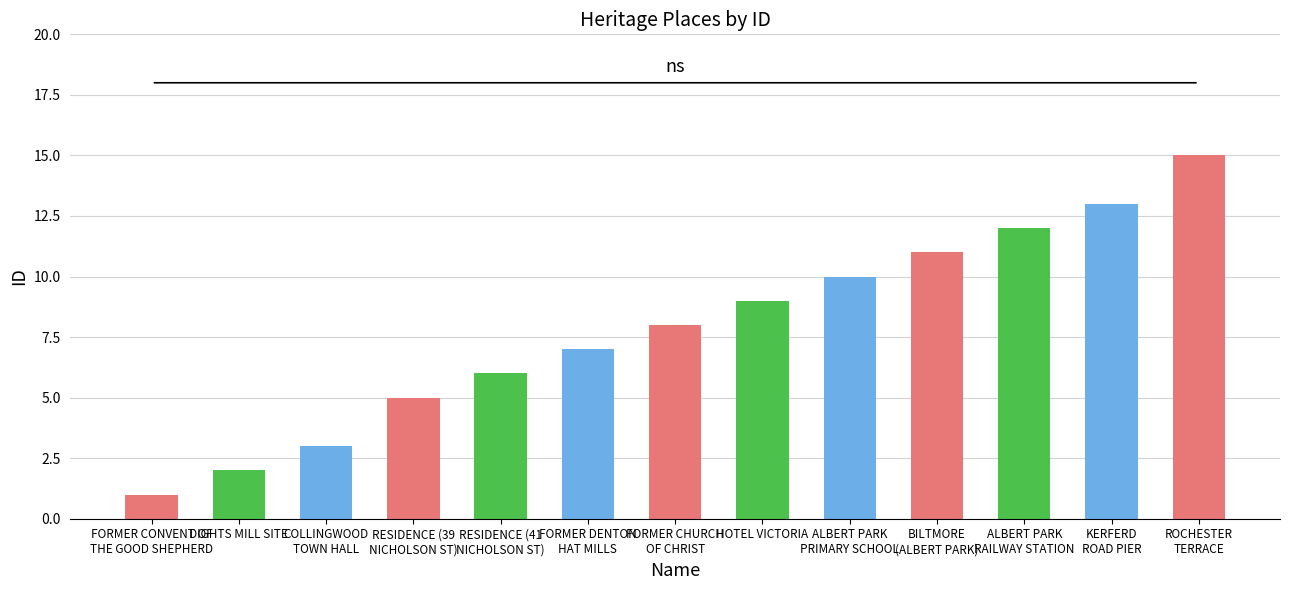

Which category has the lowest value across all series?

FORMER CONVENT OF
THE GOOD SHEPHERD